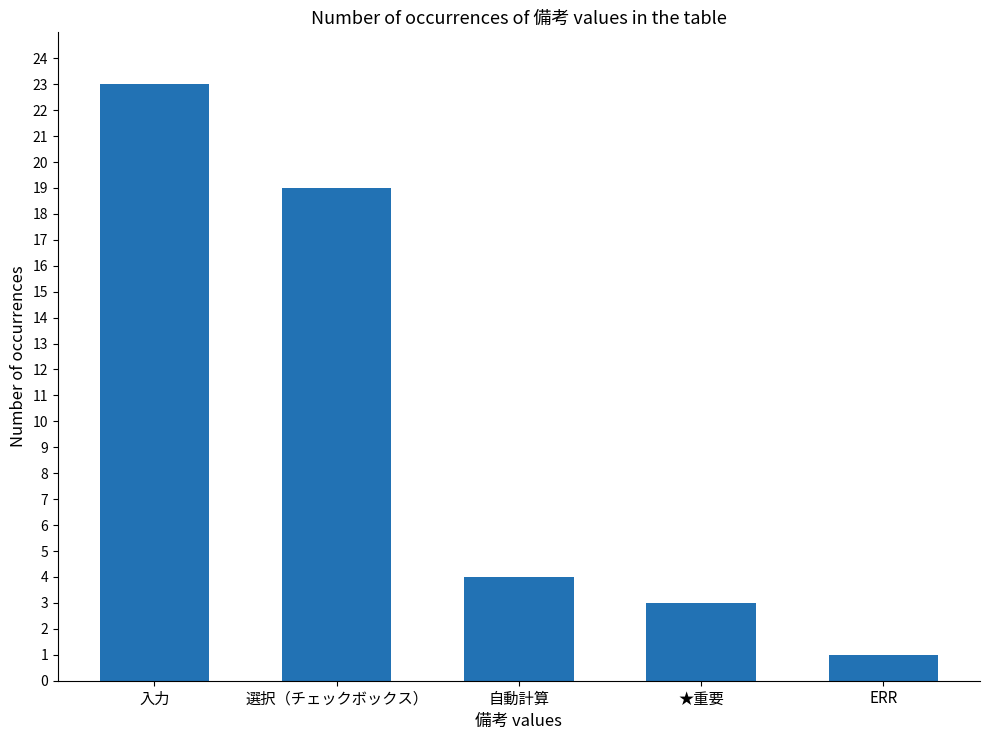

What is the value of the 3rd bar from the left?

4